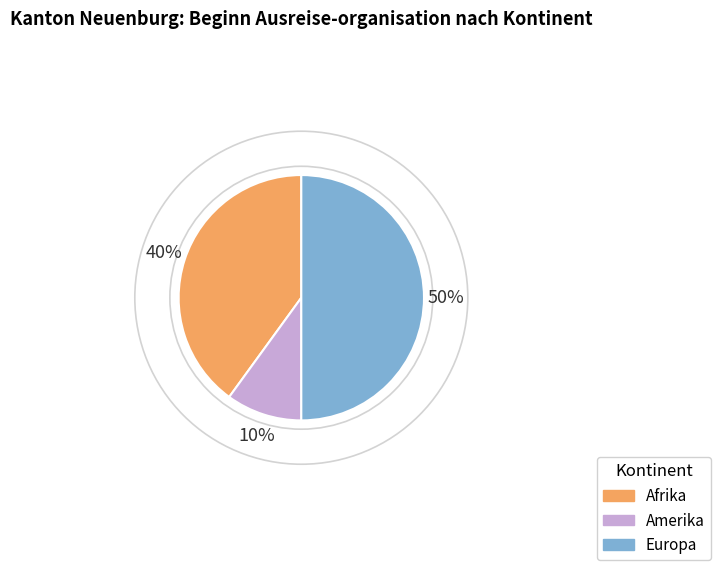

True or false: Amerika accounts for 10% of the total.

True